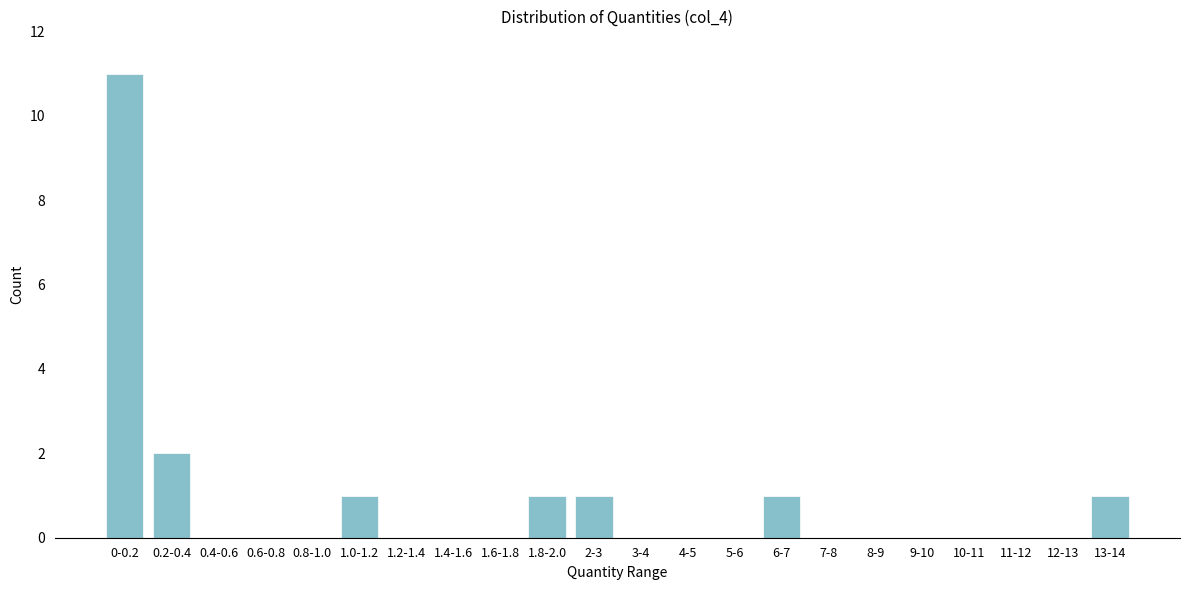

Reading right to left, list all the values displayed in this chart.

13-14=1	12-13=0	11-12=0	10-11=0	9-10=0	8-9=0	7-8=0	6-7=1	5-6=0	4-5=0	3-4=0	2-3=1	1.8-2.0=1	1.6-1.8=0	1.4-1.6=0	1.2-1.4=0	1.0-1.2=1	0.8-1.0=0	0.6-0.8=0	0.4-0.6=0	0.2-0.4=2	0-0.2=11